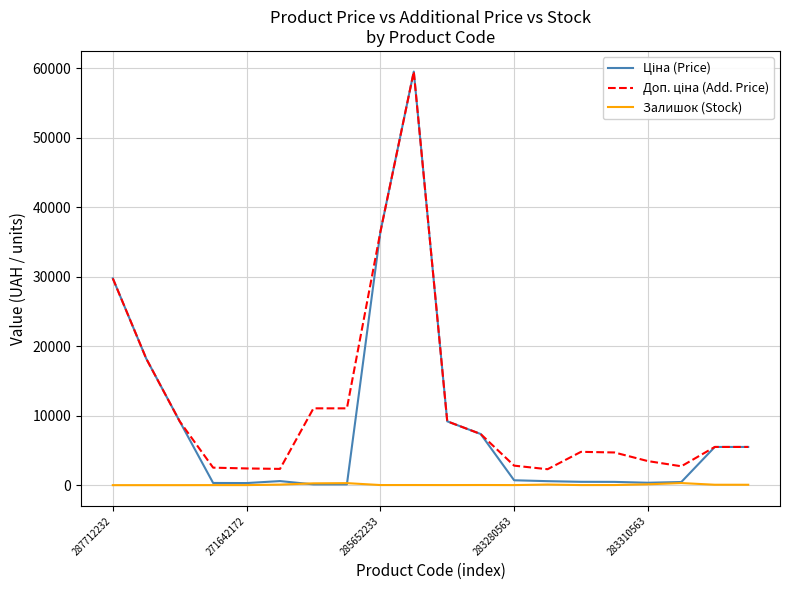

True or false: Залишок (Stock) has more than 1 points higher than both neighbors.

True